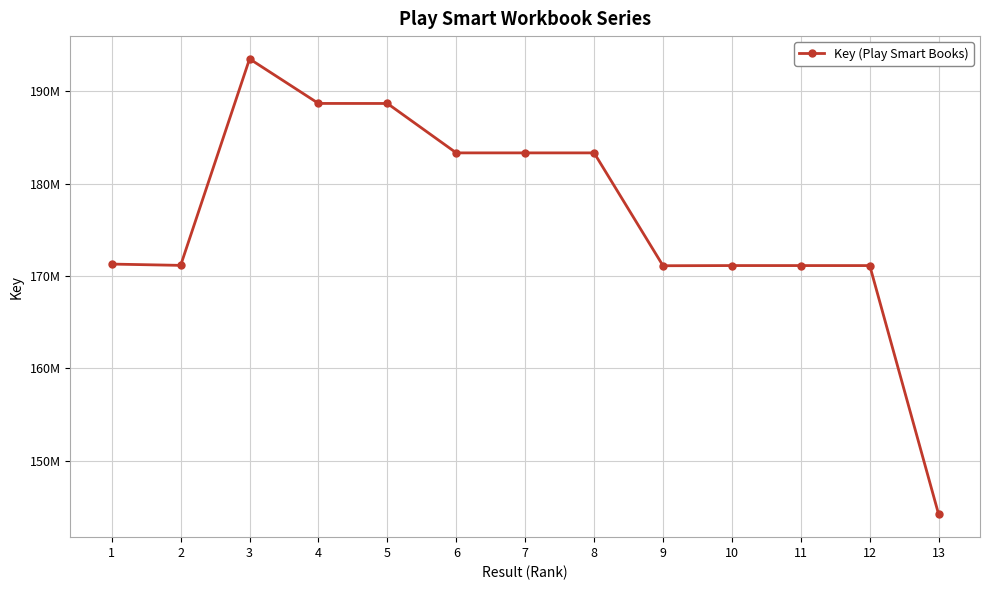

How many points are lower than both their immediate neighbors (excluding endpoints)?

3